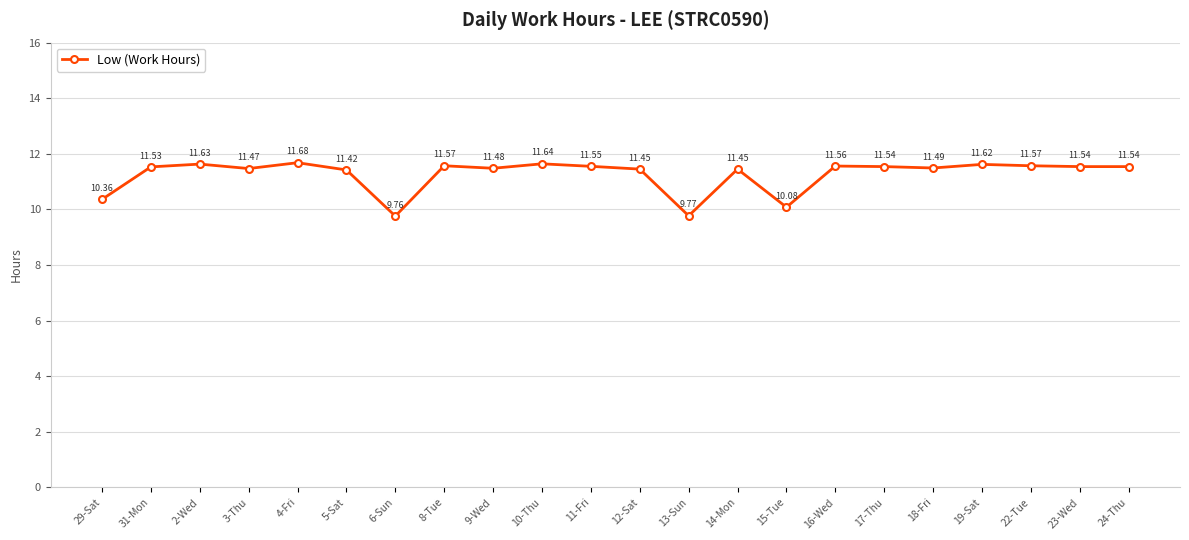

Which has a higher value, 13-Sun or 31-Mon?

31-Mon